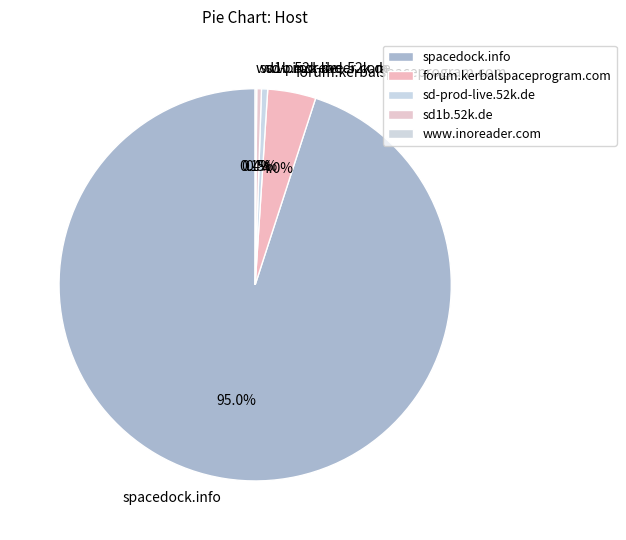

Which slice is the largest?

spacedock.info